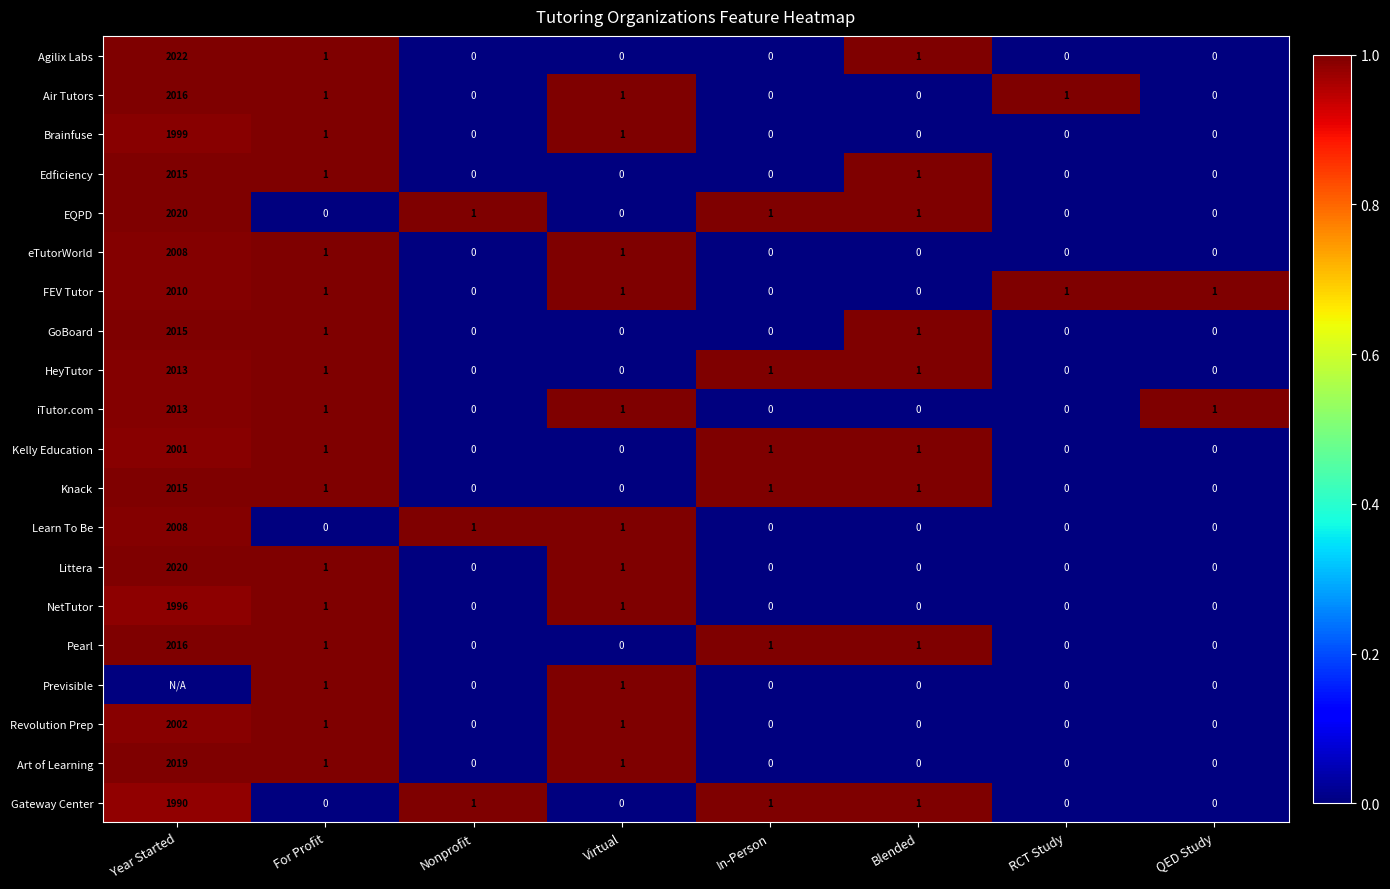

What is the difference between the maximum and second lowest values in the Agilix Labs series?

2022